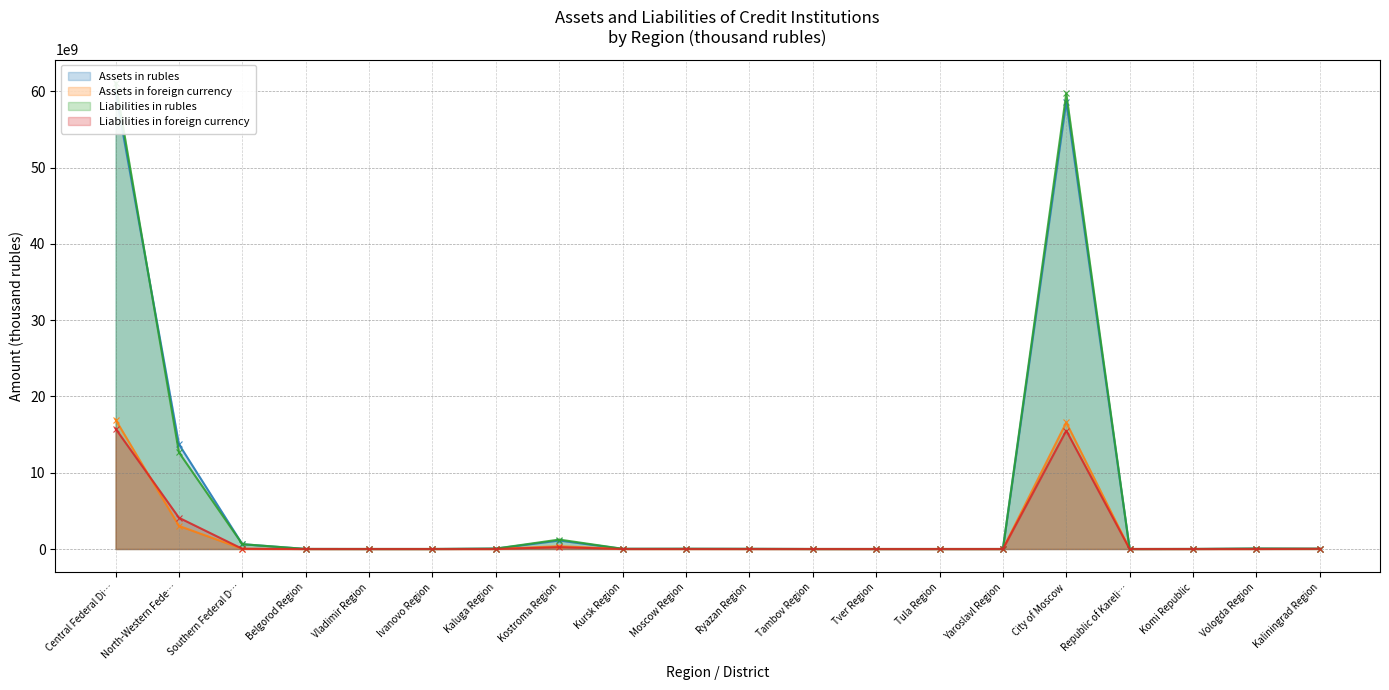

What is the label of the 1st point from the right?

Kaliningrad Region